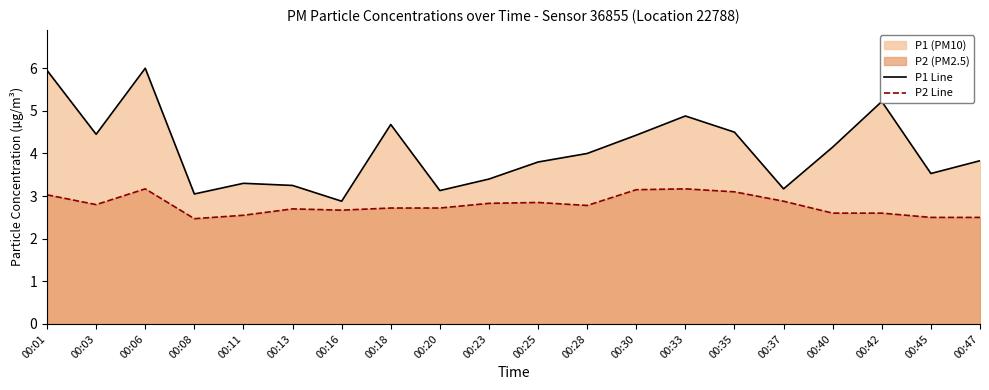

True or false: P2 Line and P1 Line intersect in this chart.

False